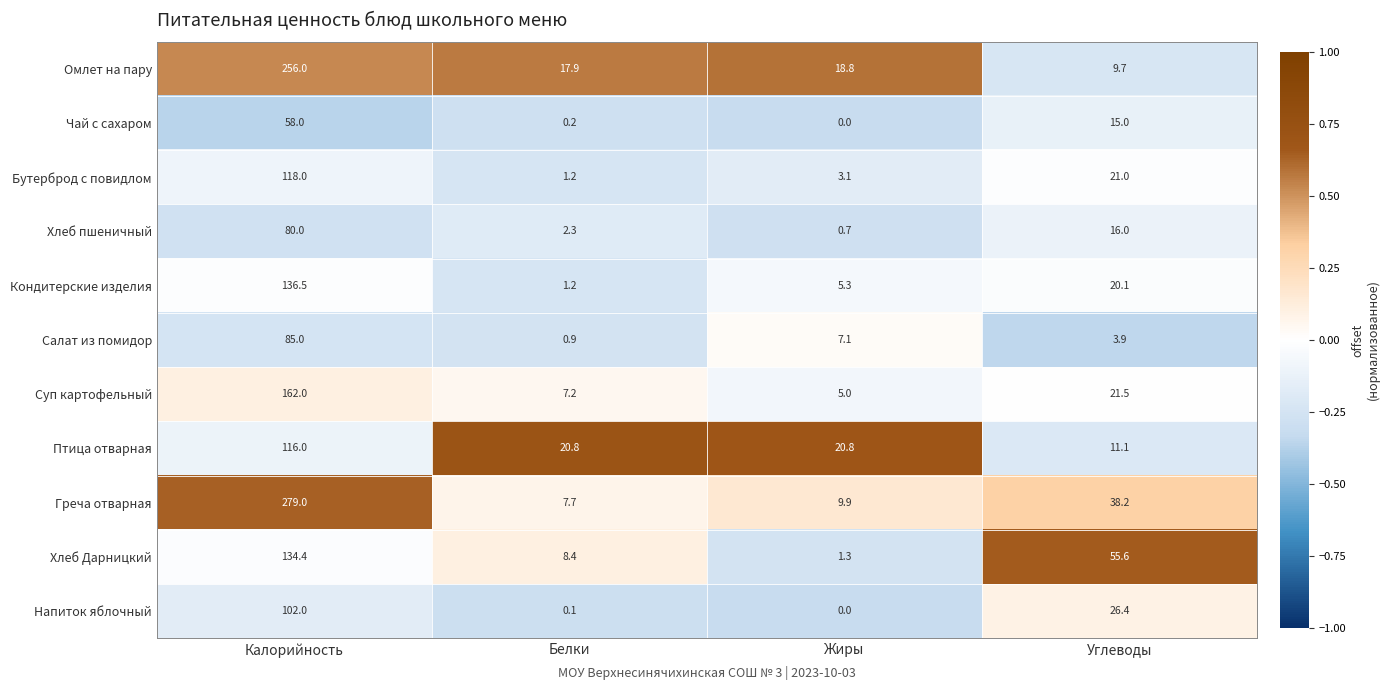

What is the sum of all Кондитерские изделия values?

163.1